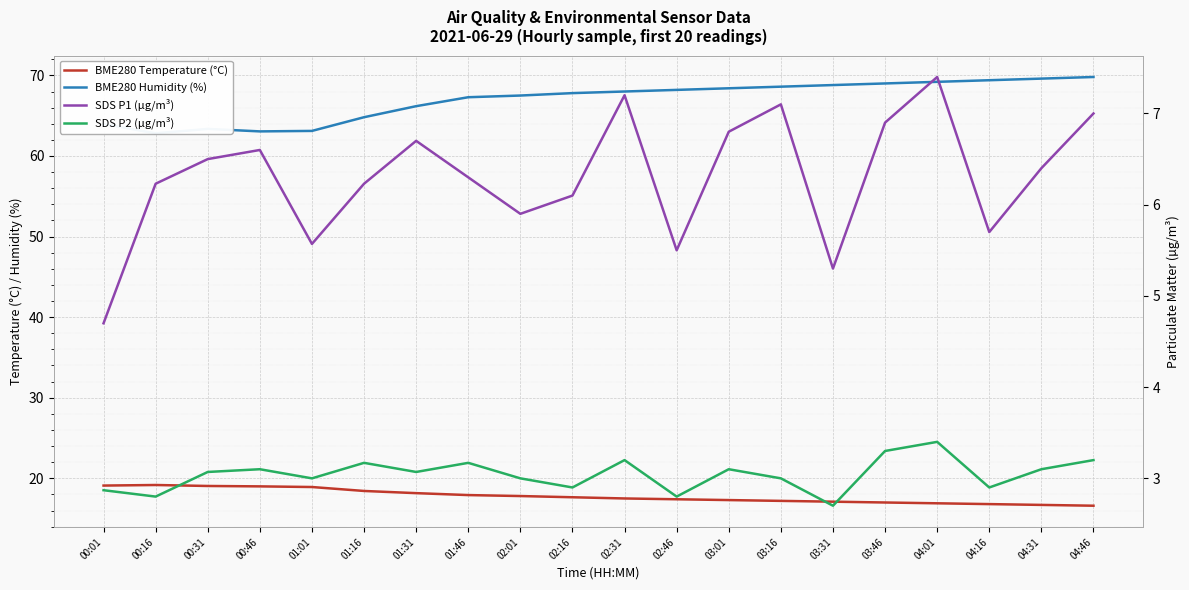

What is the difference between the maximum and second lowest values in the BME280 Temperature (°C) series?

2.5